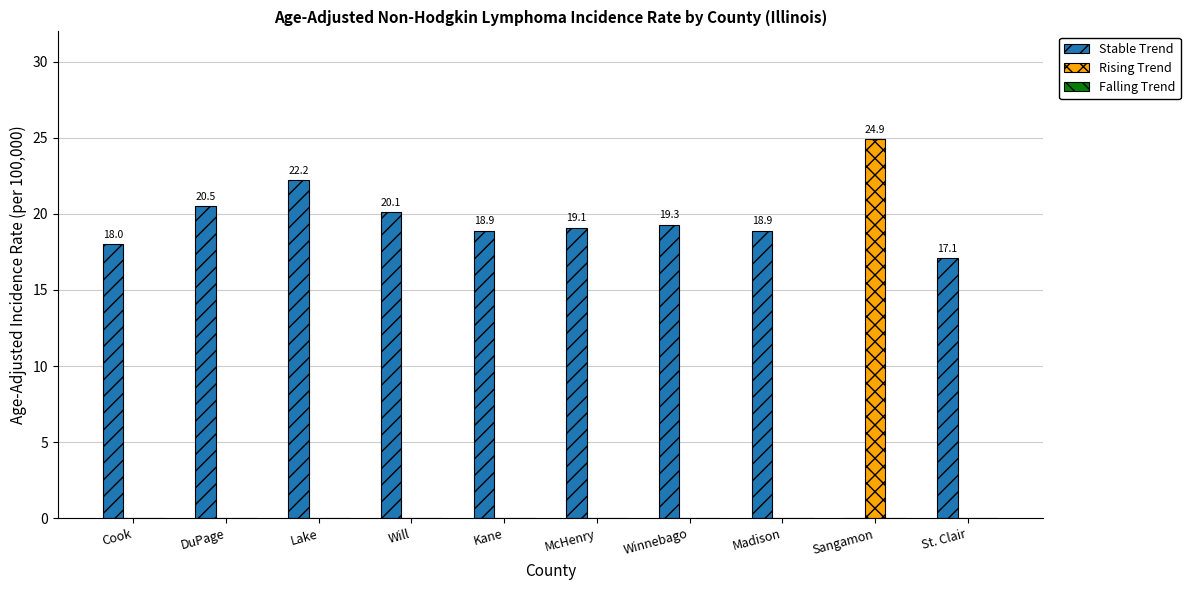

True or false: Rising Trend has a value of 0.0 at Kane.

True